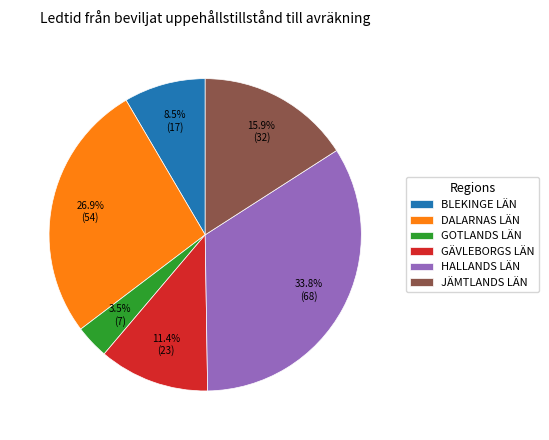

Combined, do BLEKINGE LÄN and JÄMTLANDS LÄN account for over 50%?

No